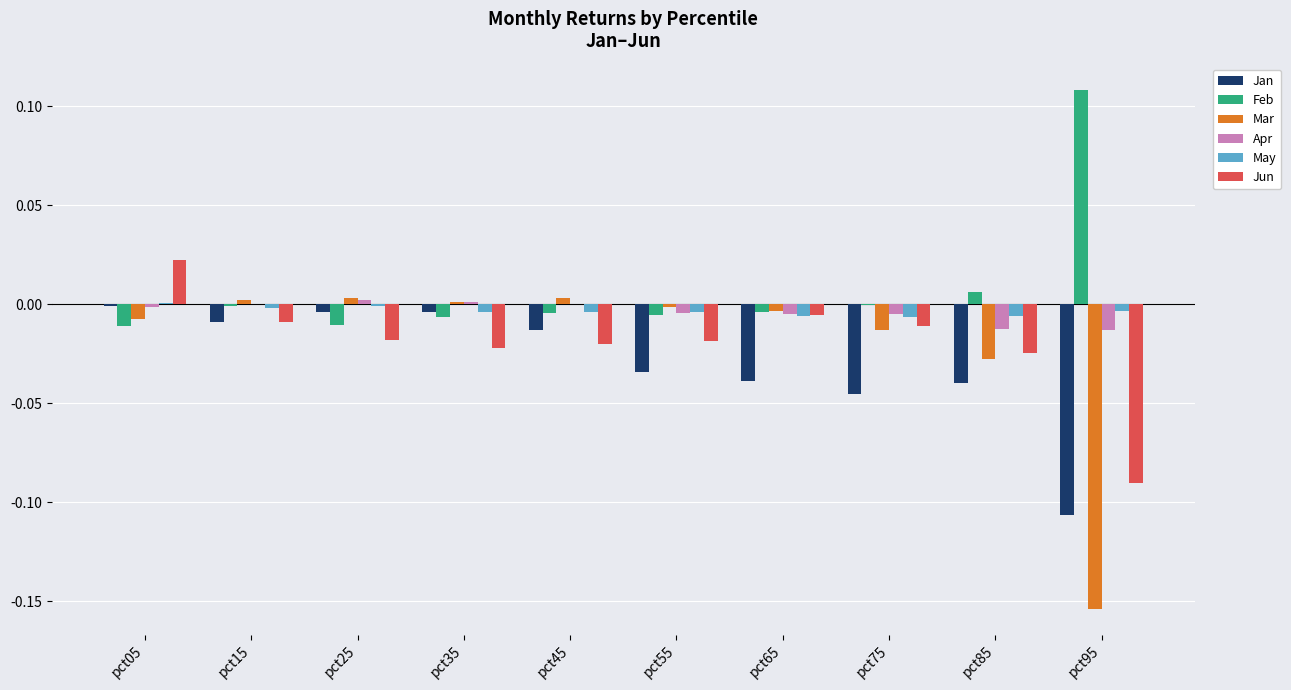

Which category has the highest value across all series?

pct95